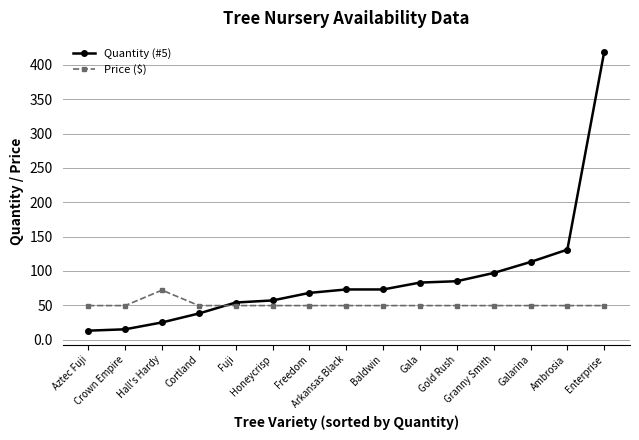

At which category is the sum across all series the highest?

Enterprise